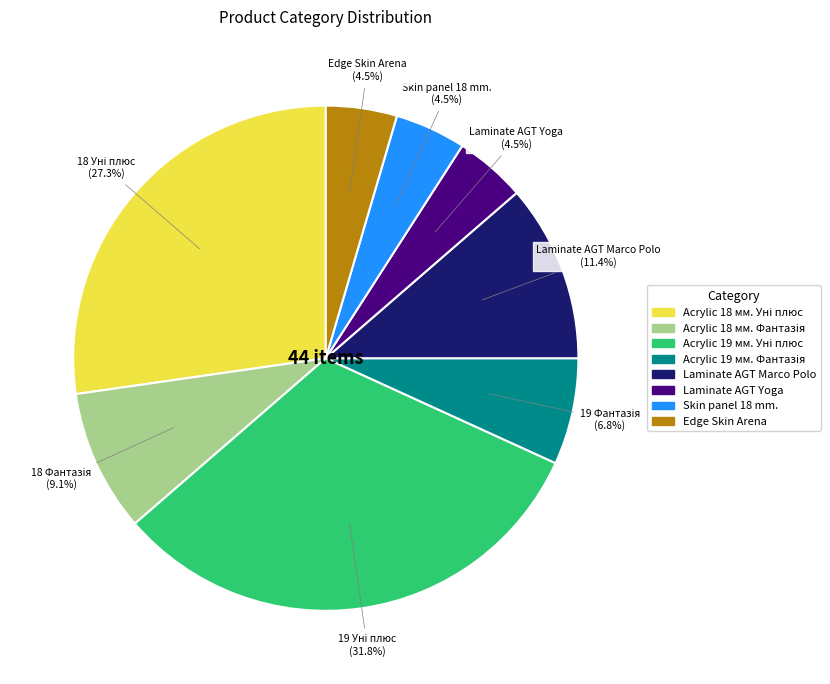

Does Edge Skin Arena represent more than half of the total?

No